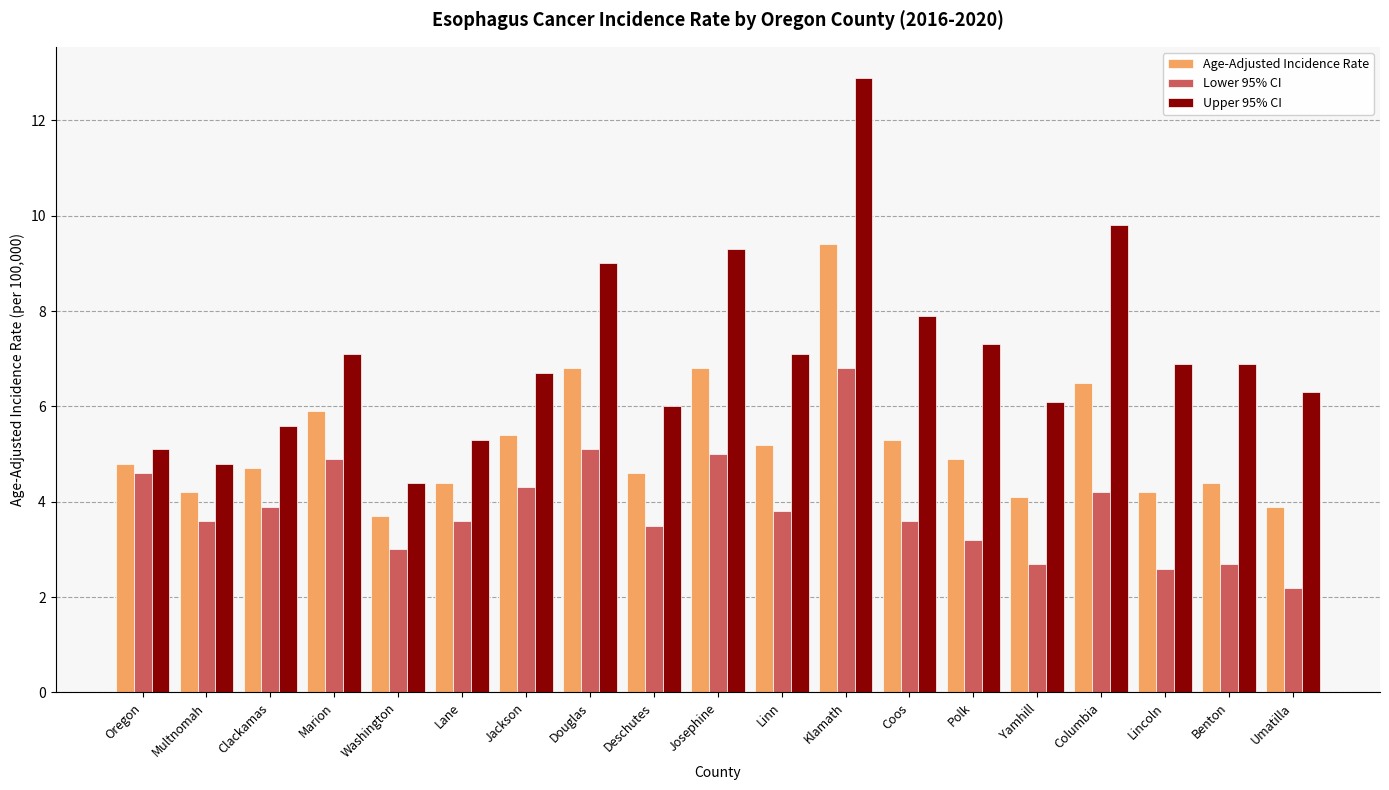

Does the chart contain stacked bars?

No